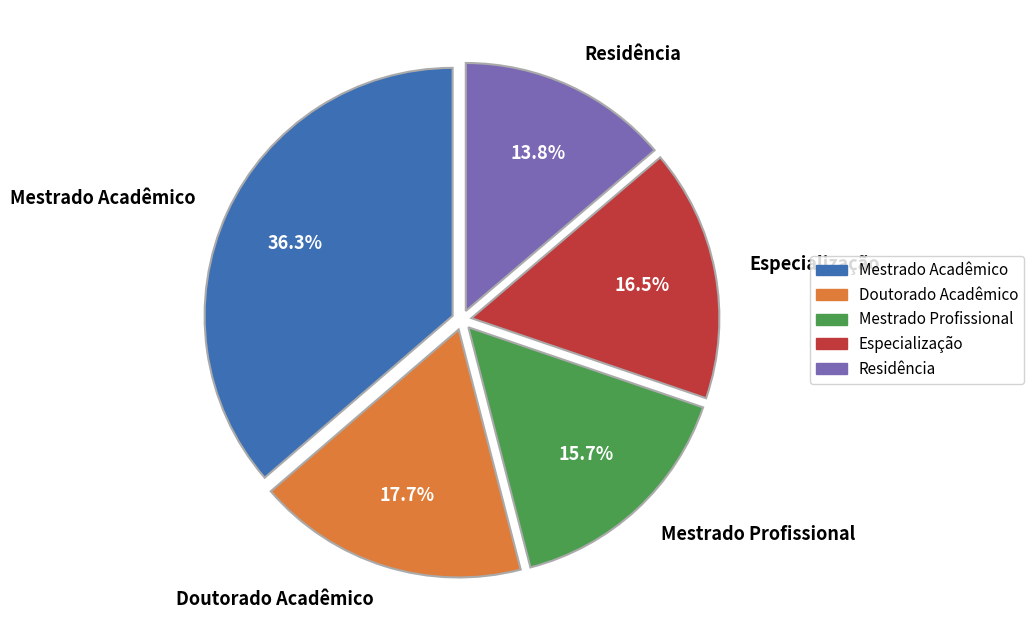

To the nearest percent, what is the combined percentage of Mestrado Acadêmico and Residência?

50%